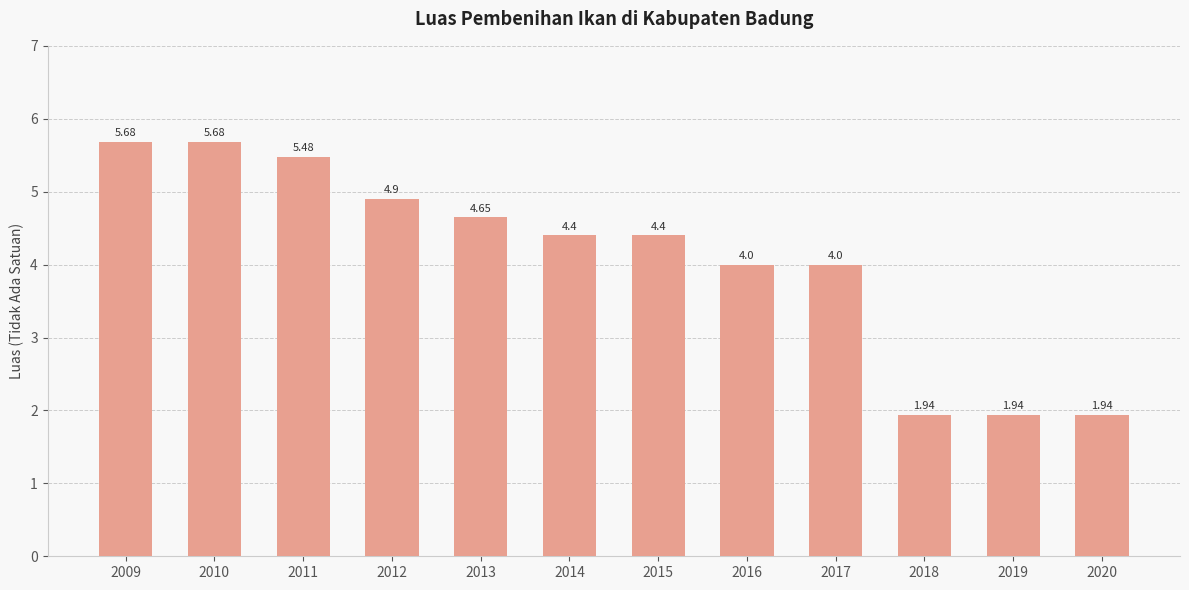

The chart shows a value of 5.5 at 2011. True or false?

True